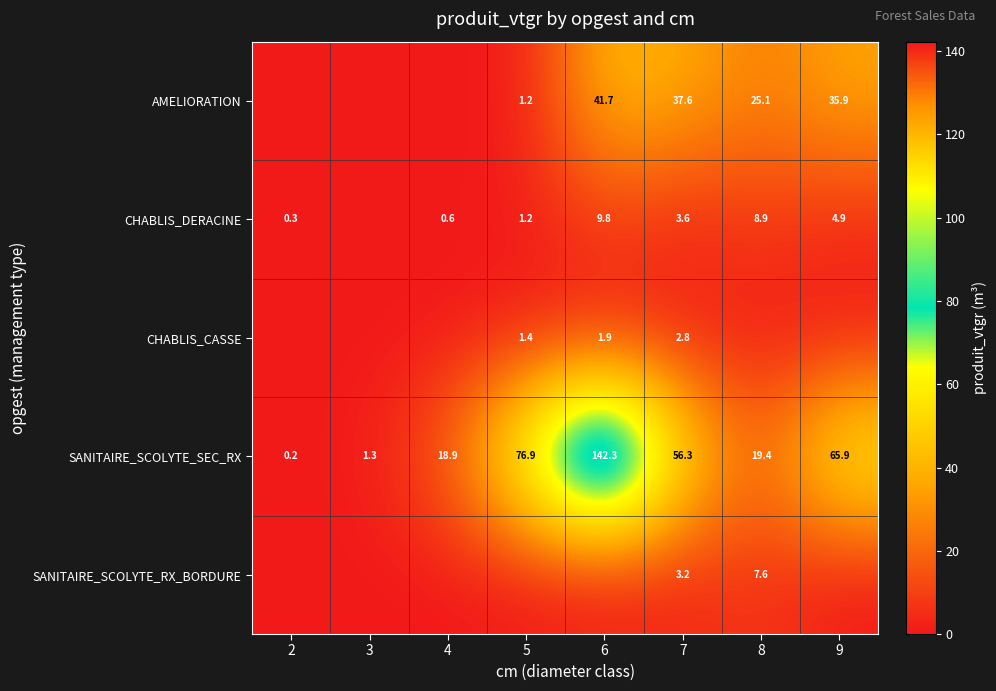

The CHABLIS_CASSE series shows 2.0 at 5. True or false?

False